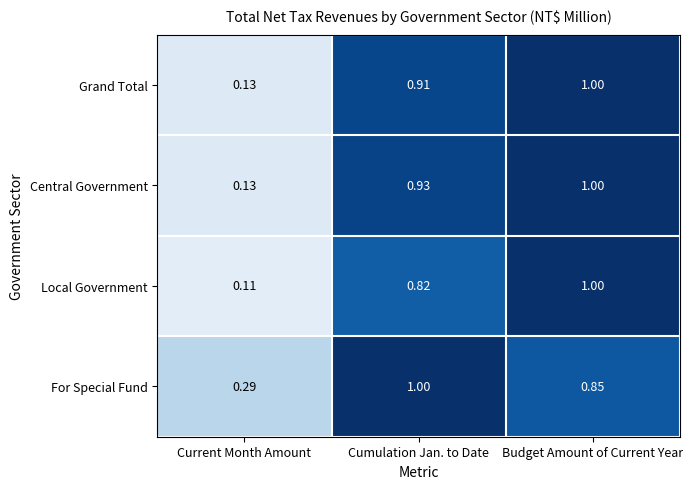

Is the value of Local Government at Budget Amount of Current Year greater than the value of Central Government at Current Month Amount?

Yes